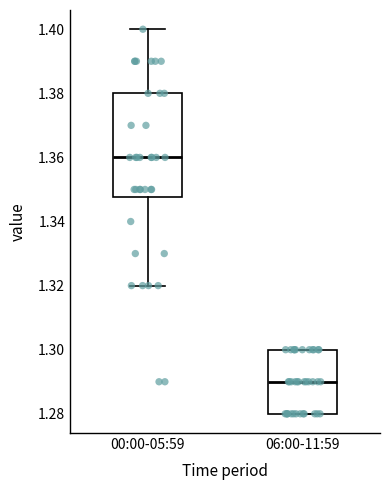

Reading left to right, transcribe this box plot: for each box, give where its median line is, the range the box spans, and where its two whiskers end, as read against the y-axis. The values are not printed on the chart, so give them approximately, as read against the axis.

00:00-05:59: median 1.360, box 1.348 to 1.380, whiskers 1.320 to 1.400
06:00-11:59: median 1.290, box 1.280 to 1.300, whiskers 1.280 to 1.300